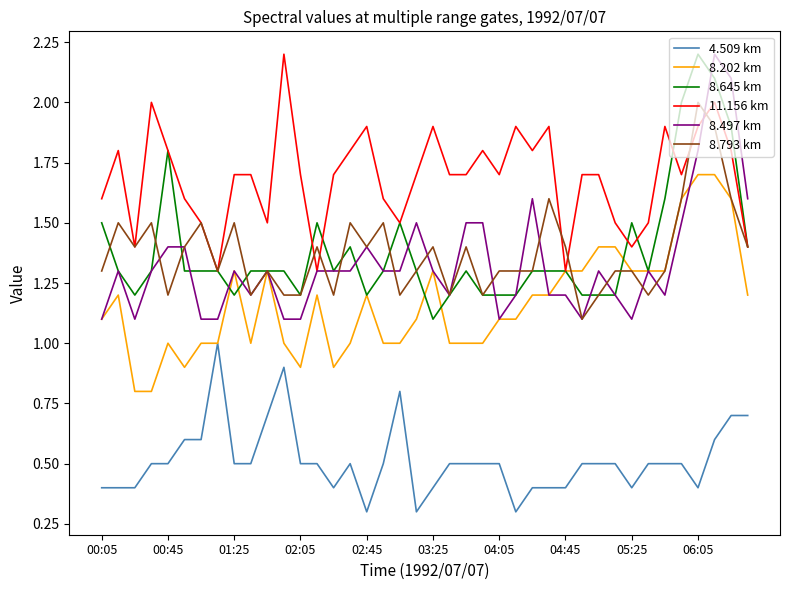

True or false: 4.509 km and 8.645 km intersect in this chart.

False